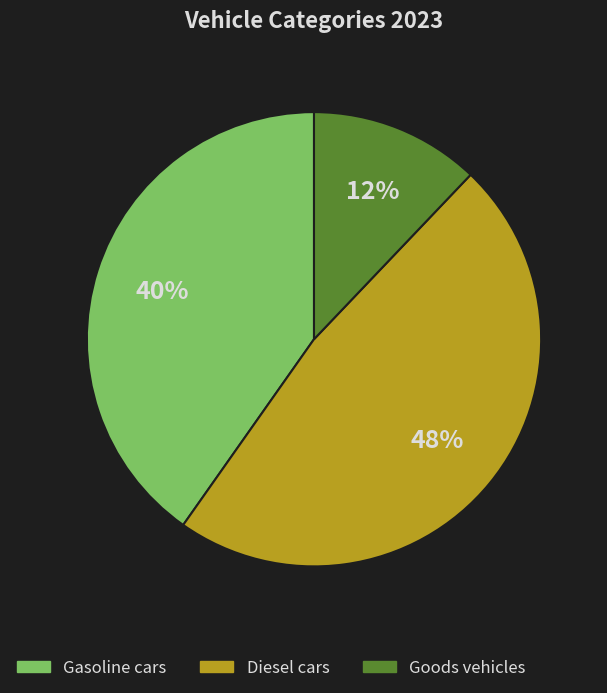

Is the sum of Gasoline cars and Diesel cars greater than half?

Yes